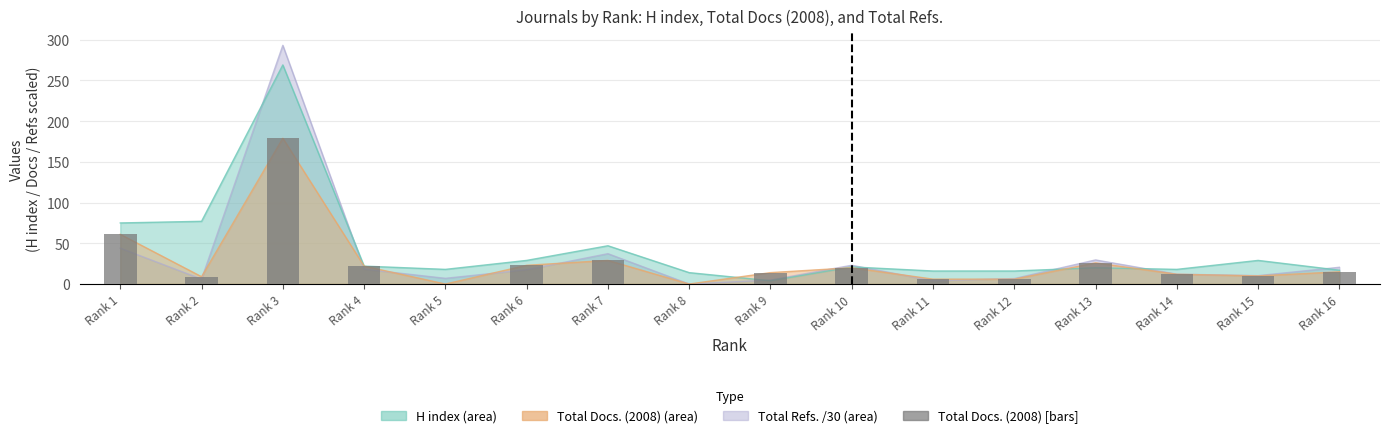

What is the average value?

27